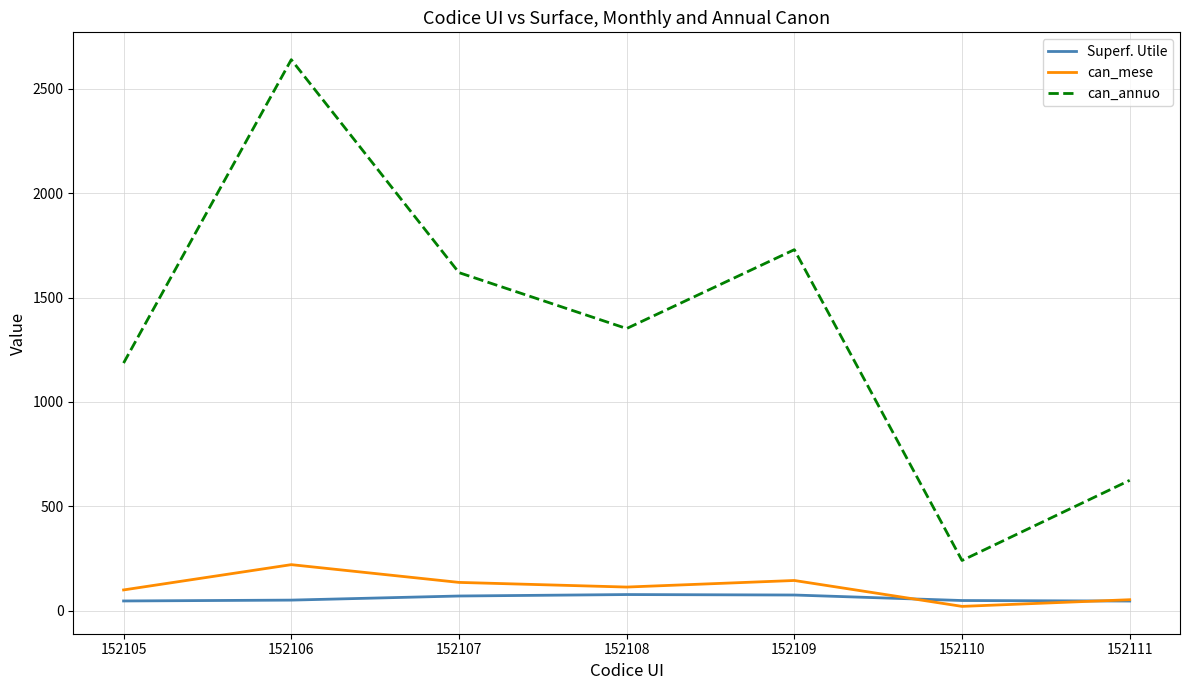

What is the lowest value of the can_mese series?

20.0